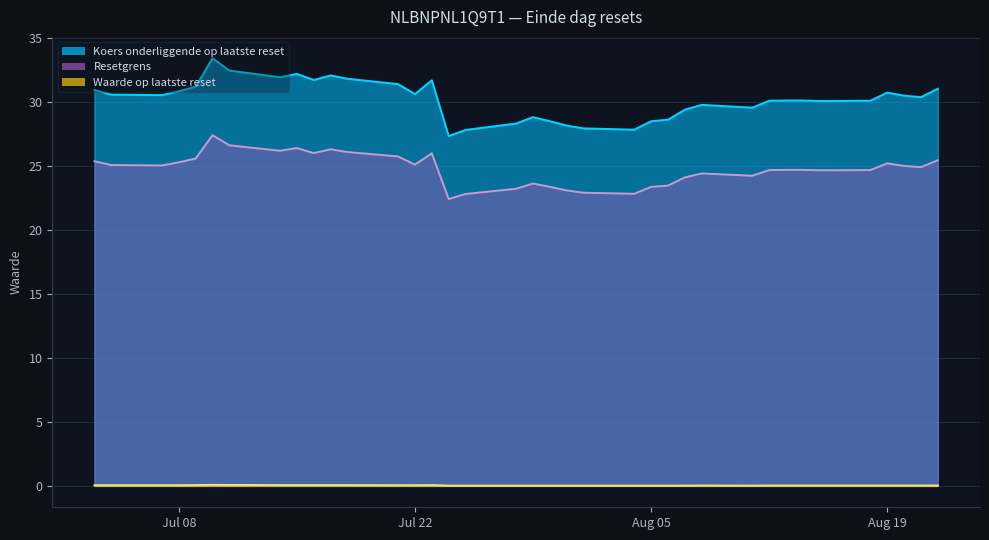

What value does the Resetgrens series have at 2025-07-18?

26.1